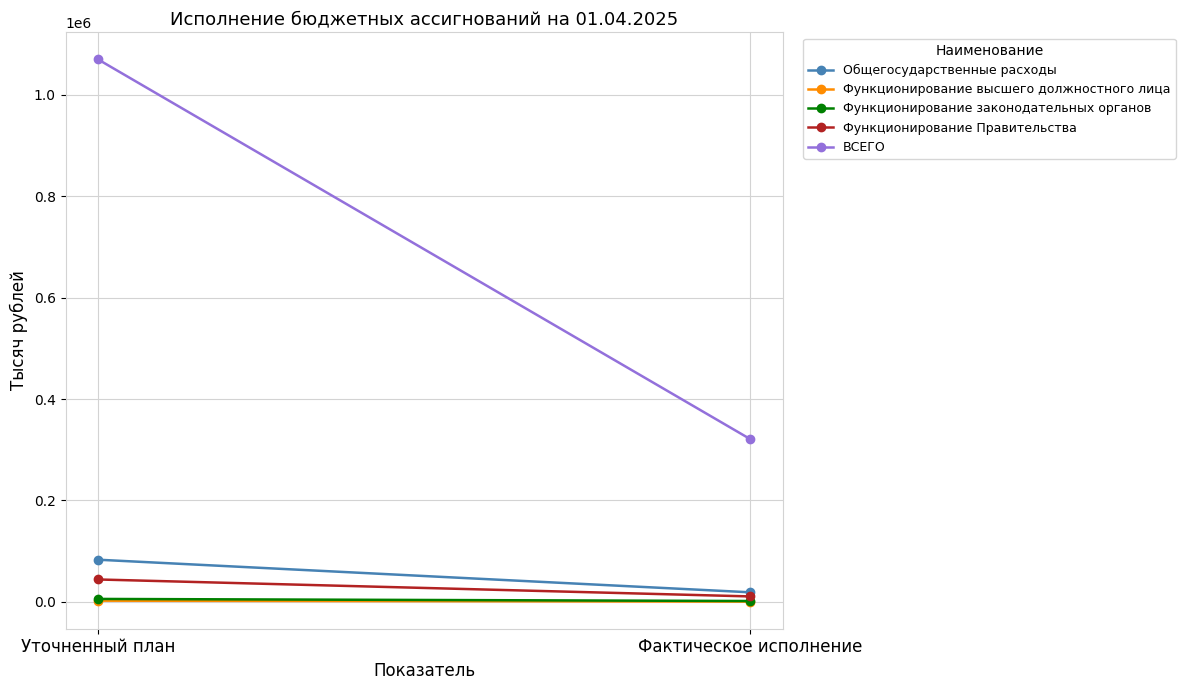

Which series has the largest range (max minus min)?

ВСЕГО